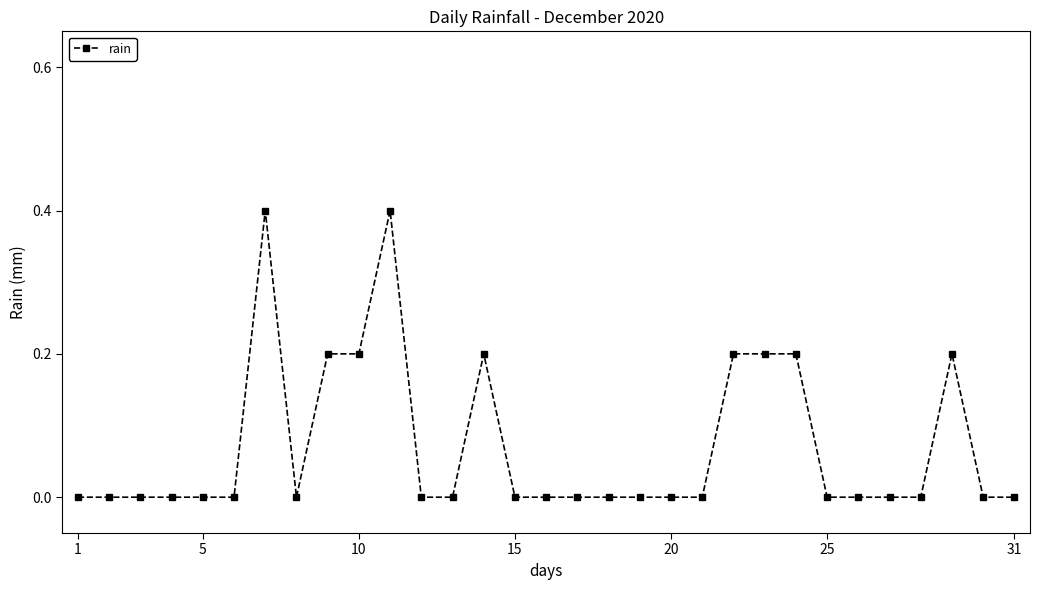

Reading left to right, extract all data points from this chart.

0.0	0.0	0.0	0.0	0.0	0.0	0.4	0.0	0.2	0.2	0.4	0.0	0.0	0.2	0.0	0.0	0.0	0.0	0.0	0.0	0.0	0.2	0.2	0.2	0.0	0.0	0.0	0.0	0.2	0.0	0.0